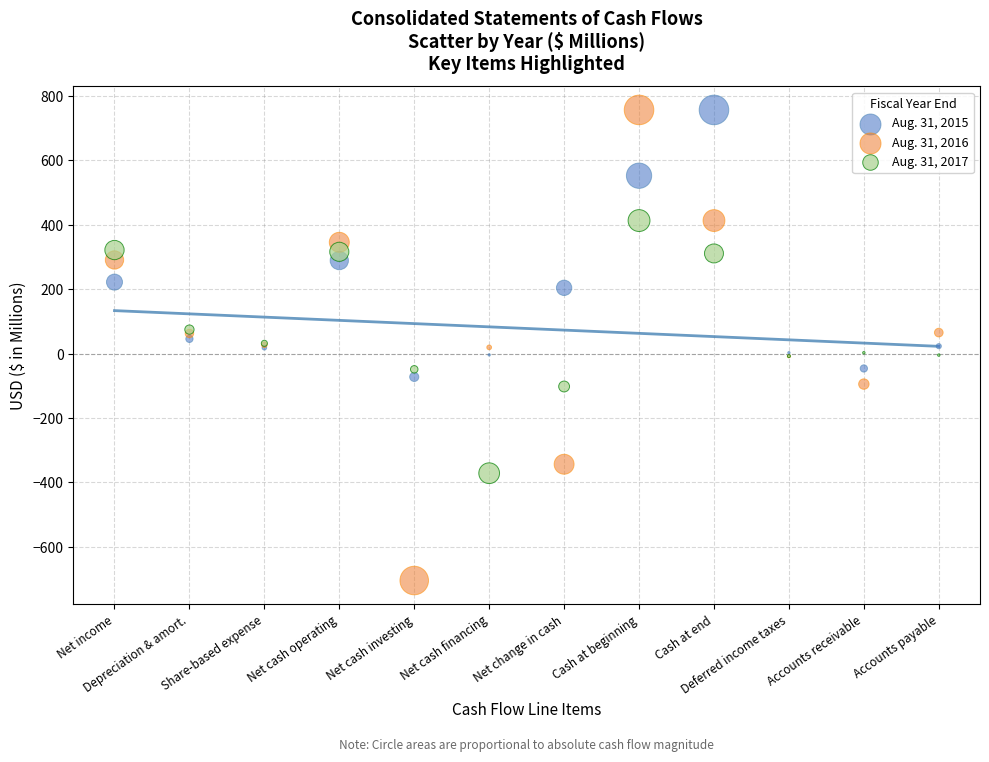

Which series has the widest spread of Y values?

Aug. 31, 2016